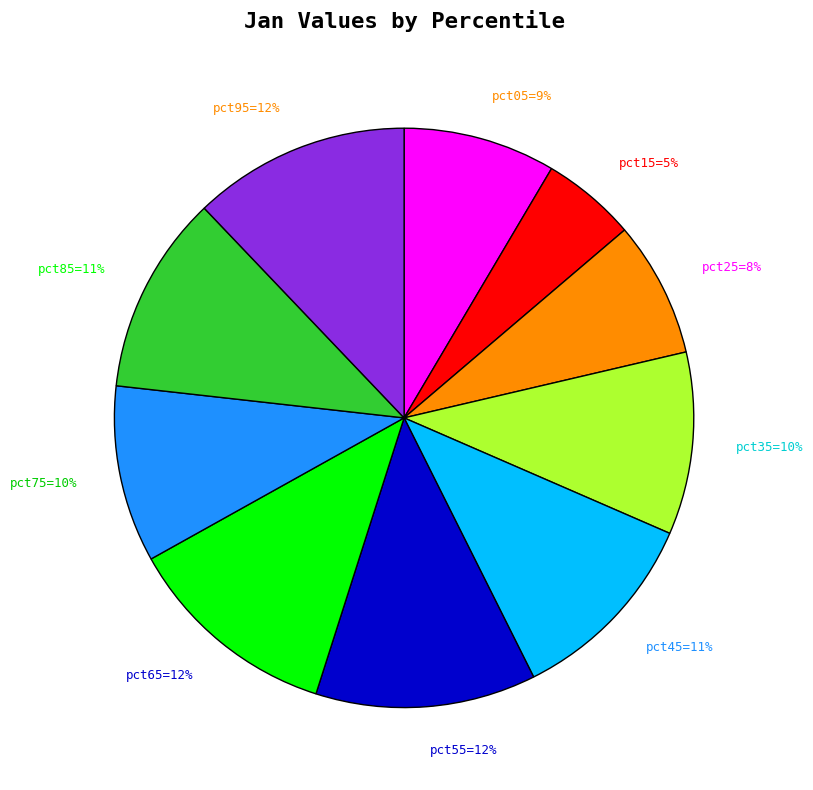

To the nearest percent, what is the average slice percentage?

10%